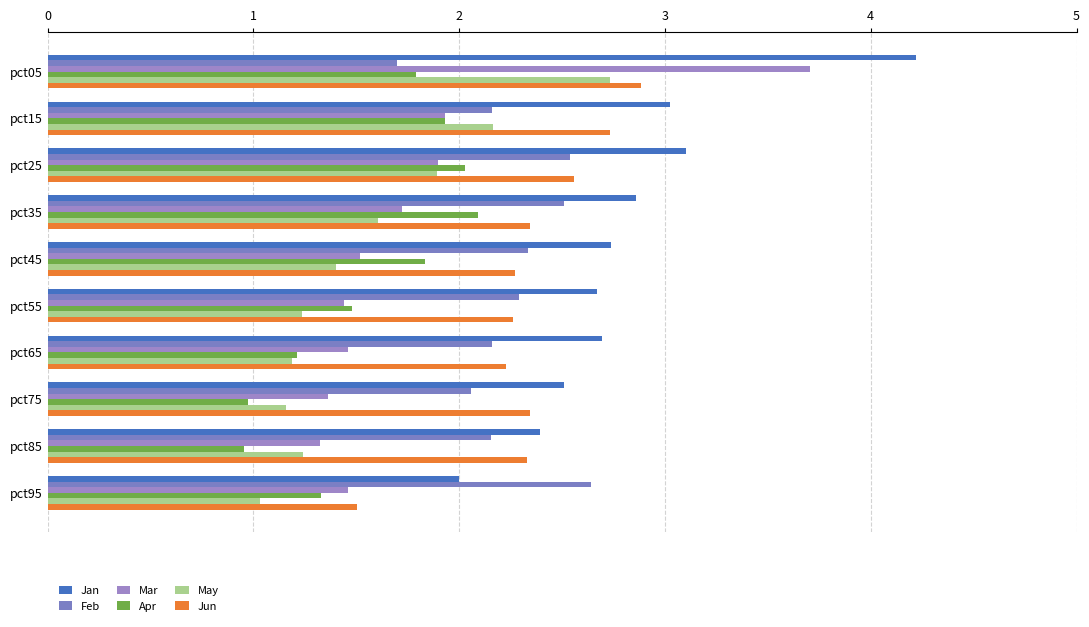

Reading left to right, transcribe all the data shown in this chart.

Jan: 4.2	3.0	3.1	2.9	2.7	2.7	2.7	2.5	2.4	2.0
Feb: 1.7	2.2	2.5	2.5	2.3	2.3	2.2	2.1	2.2	2.6
Mar: 3.7	1.9	1.9	1.7	1.5	1.4	1.5	1.4	1.3	1.5
Apr: 1.8	1.9	2.0	2.1	1.8	1.5	1.2	1.0	1.0	1.3
May: 2.7	2.2	1.9	1.6	1.4	1.2	1.2	1.2	1.2	1.0
Jun: 2.9	2.7	2.6	2.3	2.3	2.3	2.2	2.3	2.3	1.5